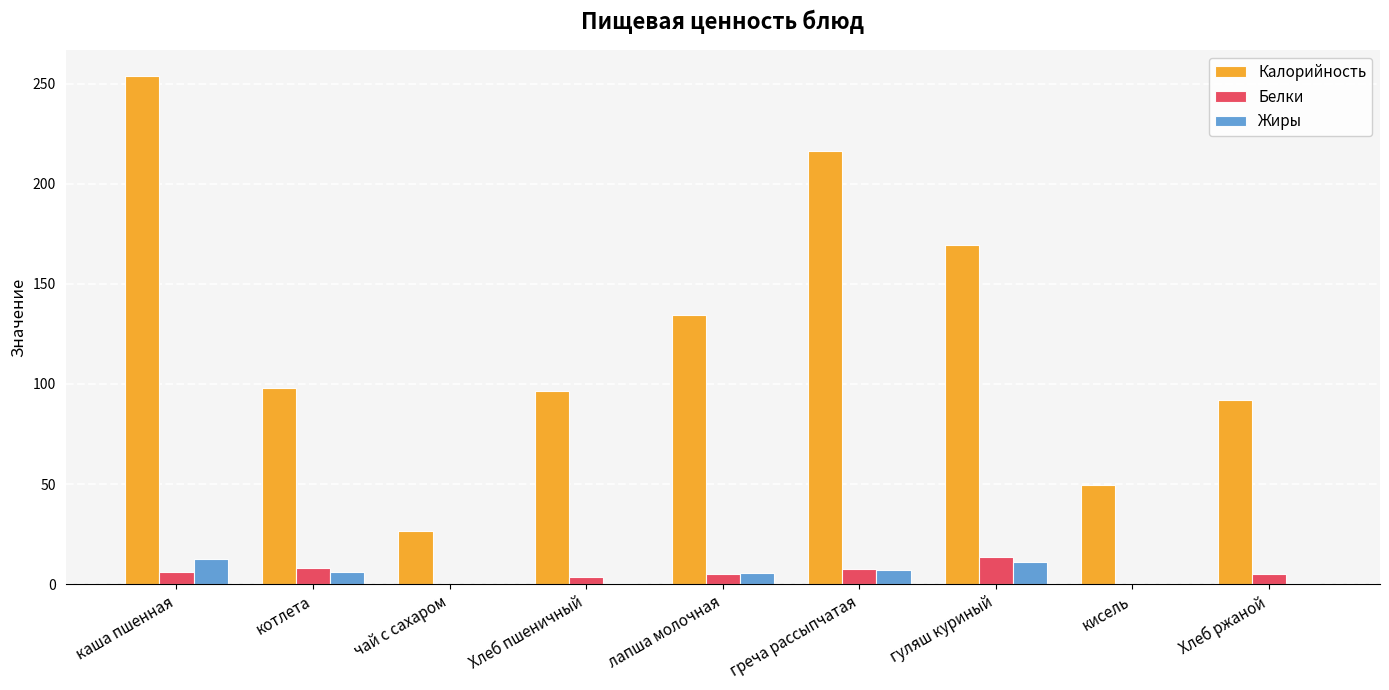

Which series has the largest total across all categories?

Калорийность